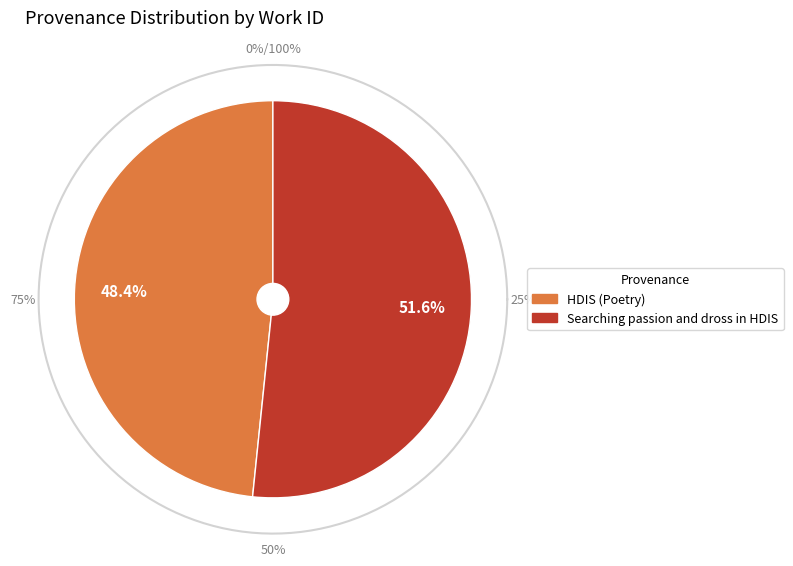

Which category has the smallest portion of the pie?

HDIS (Poetry)